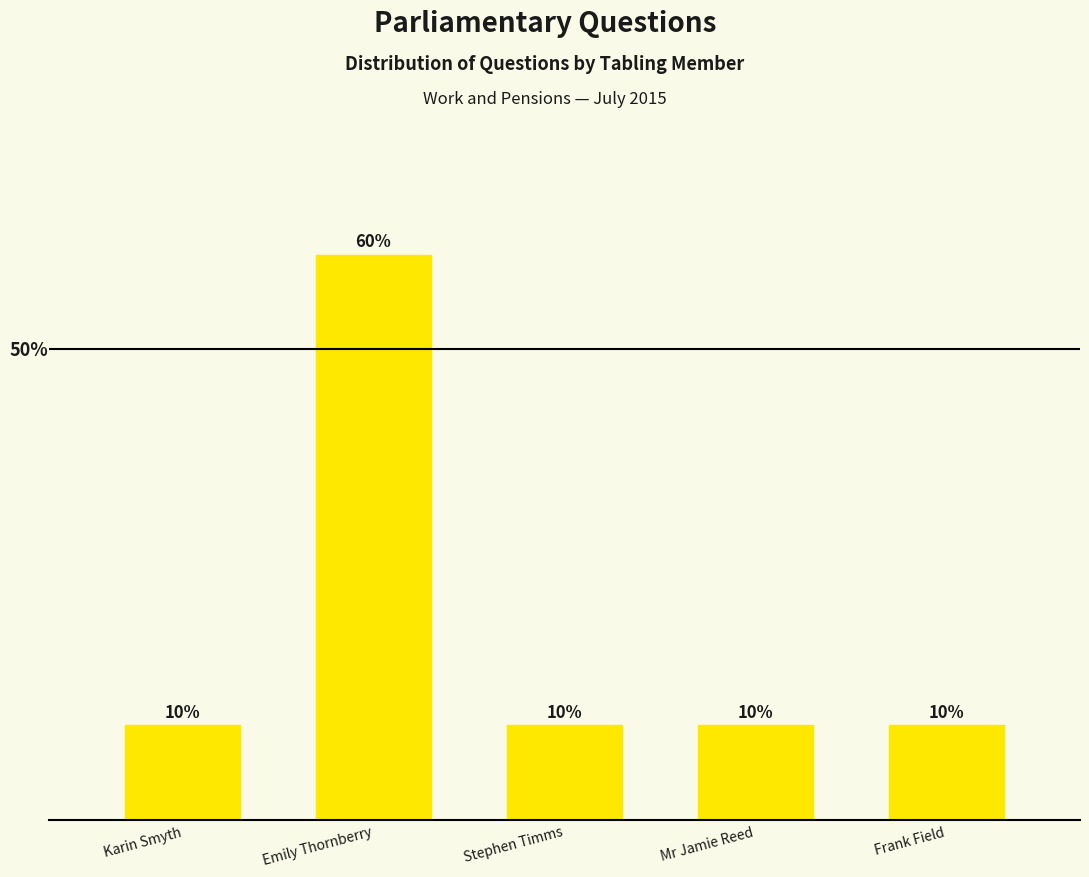

What is the label of the 4th bar from the right?

Emily Thornberry